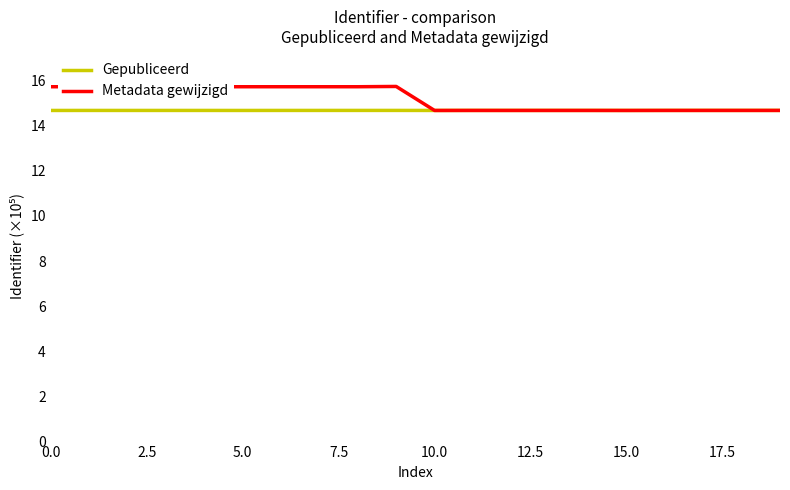

List the series in order of their peak value, highest first.

Metadata gewijzigd, Gepubliceerd